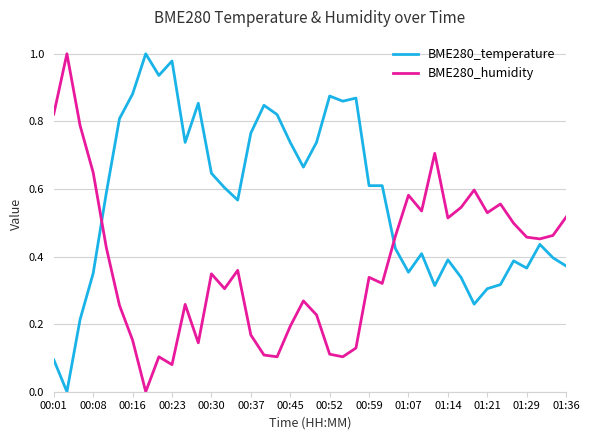

List the series in order of their overall mean, lowest first.

BME280_humidity, BME280_temperature